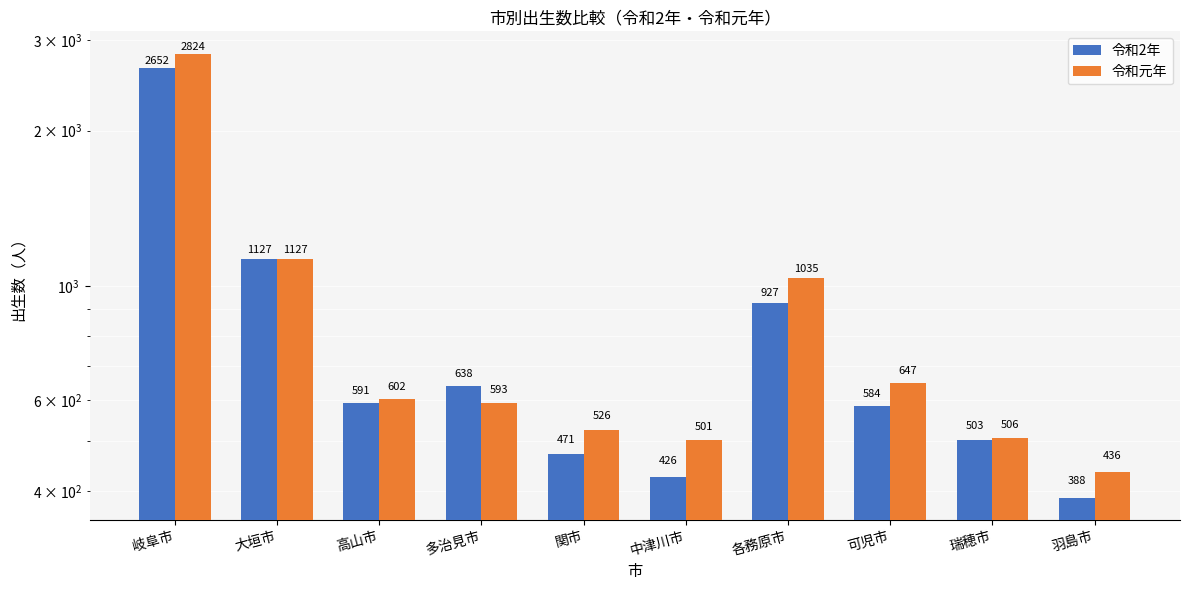

At how many categories does at least one series exceed 524?

7